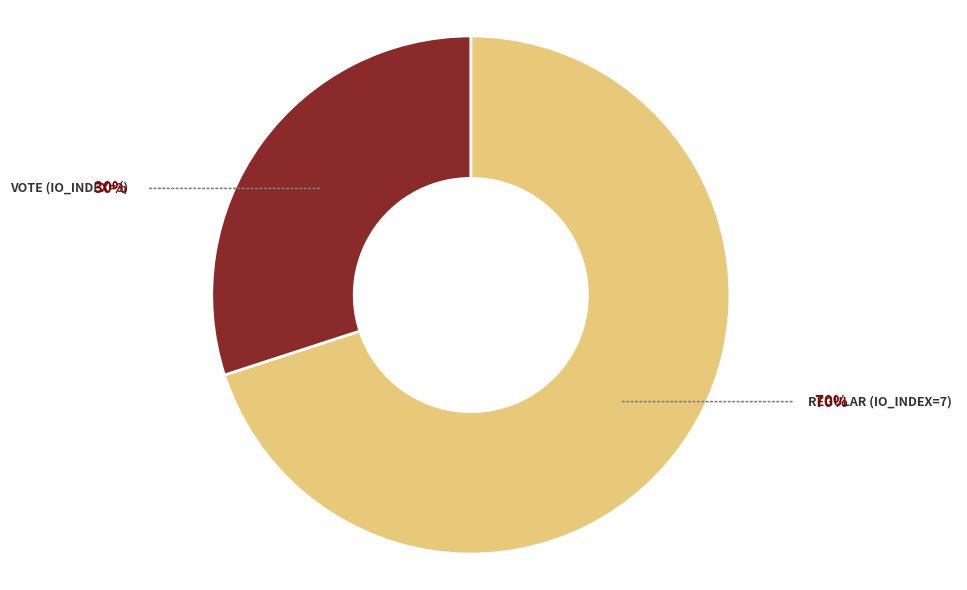

Is there any slice that represents more than half of the pie?

Yes